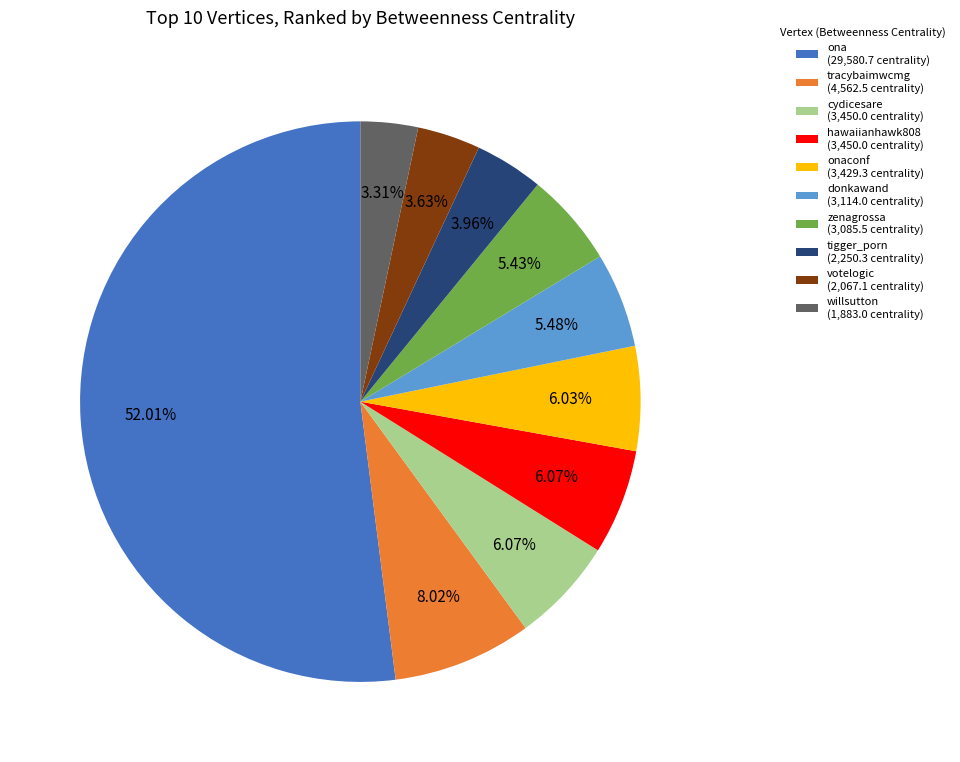

What is the ratio of the value at ona (29,580.7 centrality) to the value at hawaiianhawk808 (3,450.0 centrality)?

8.6